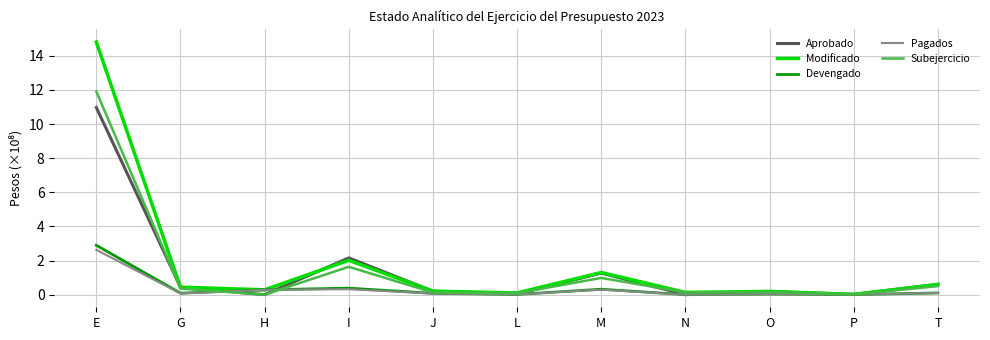

What position from the right is M?

5